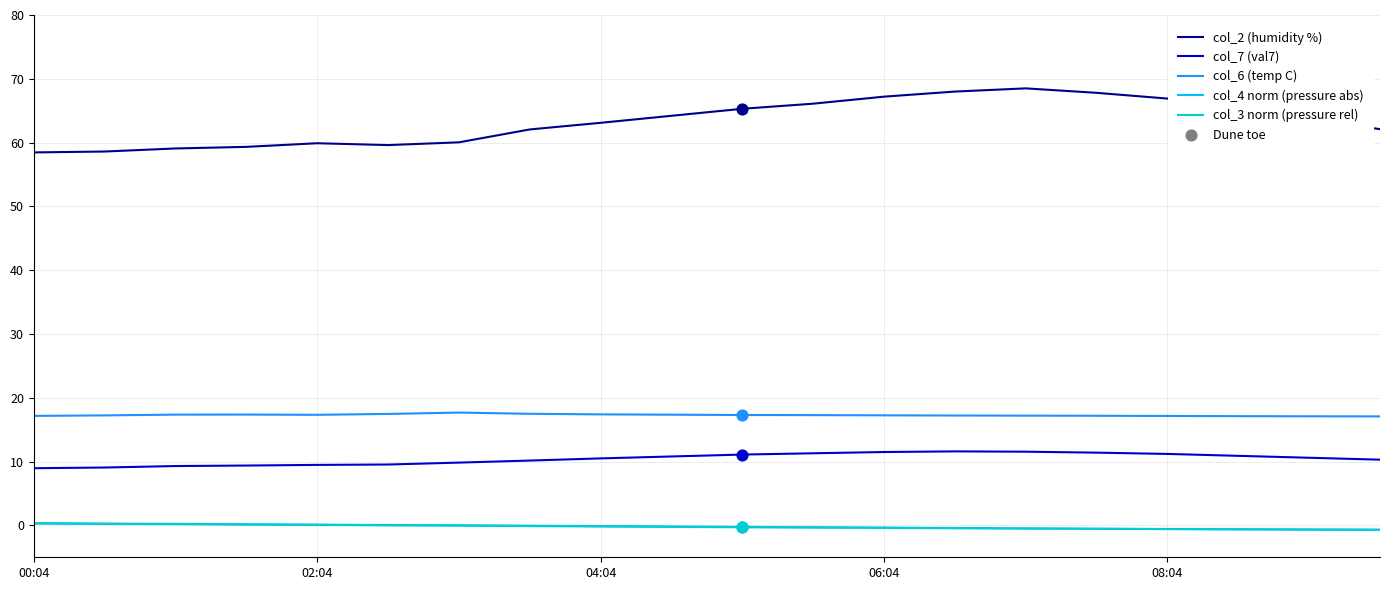

Which series has the largest total across all categories?

col_2 (humidity %)